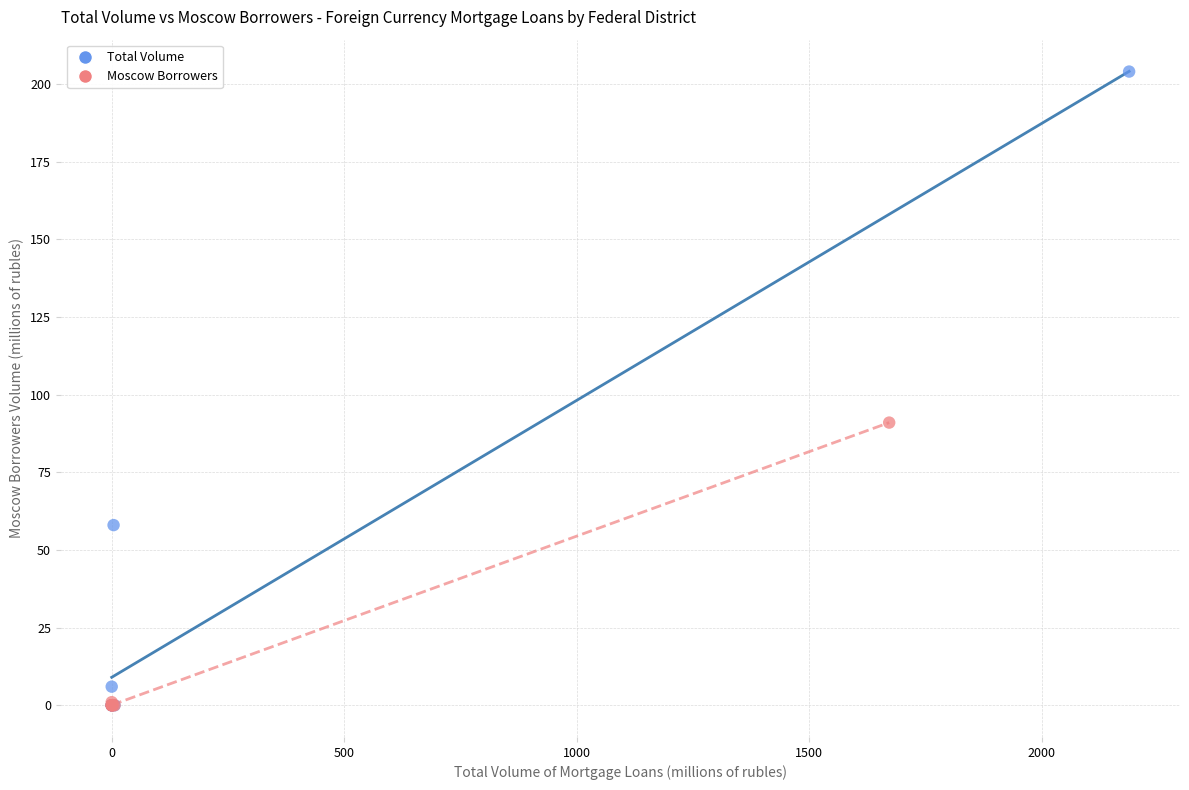

Which series reaches the maximum Y coordinate?

Total Volume